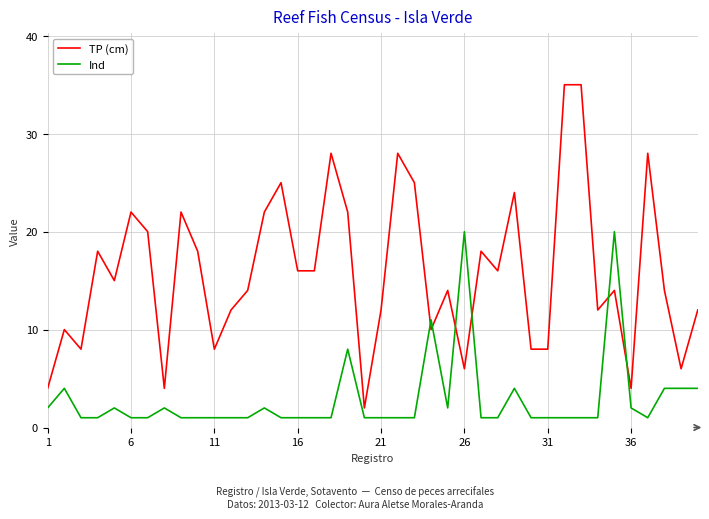

List the series in order of their peak value, lowest first.

Ind, TP (cm)